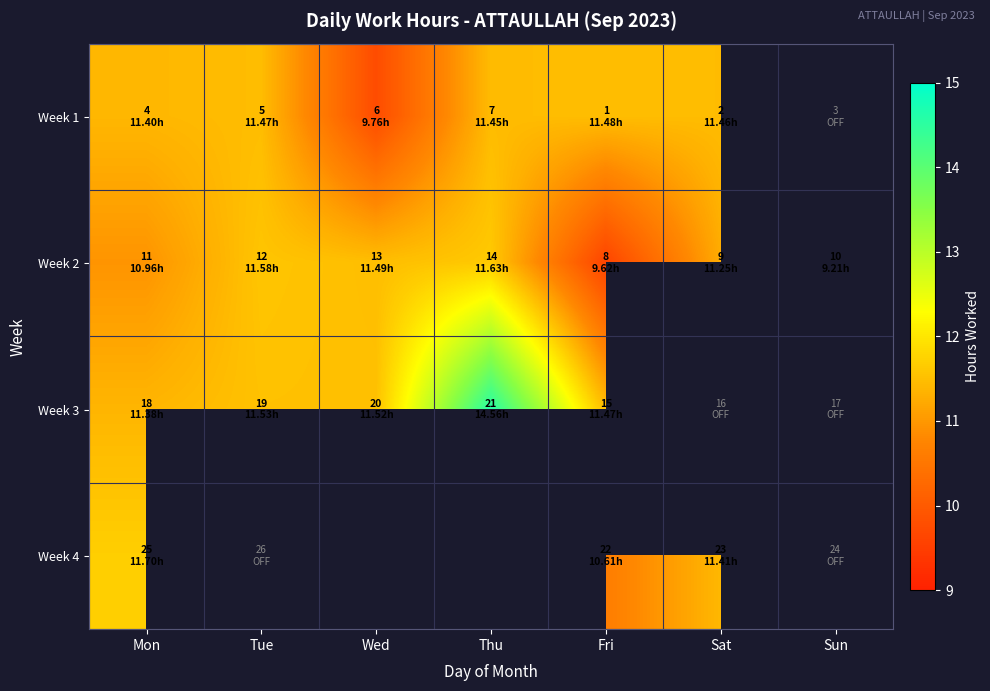

What is the maximum value for Week 1?

11.5